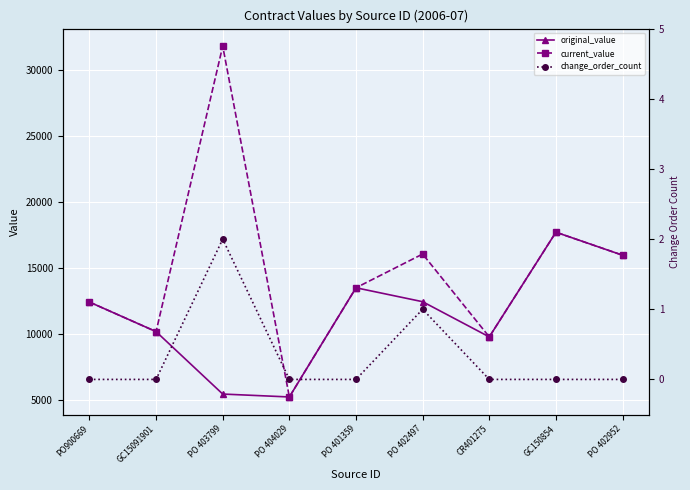

How many data points does each series have?

9